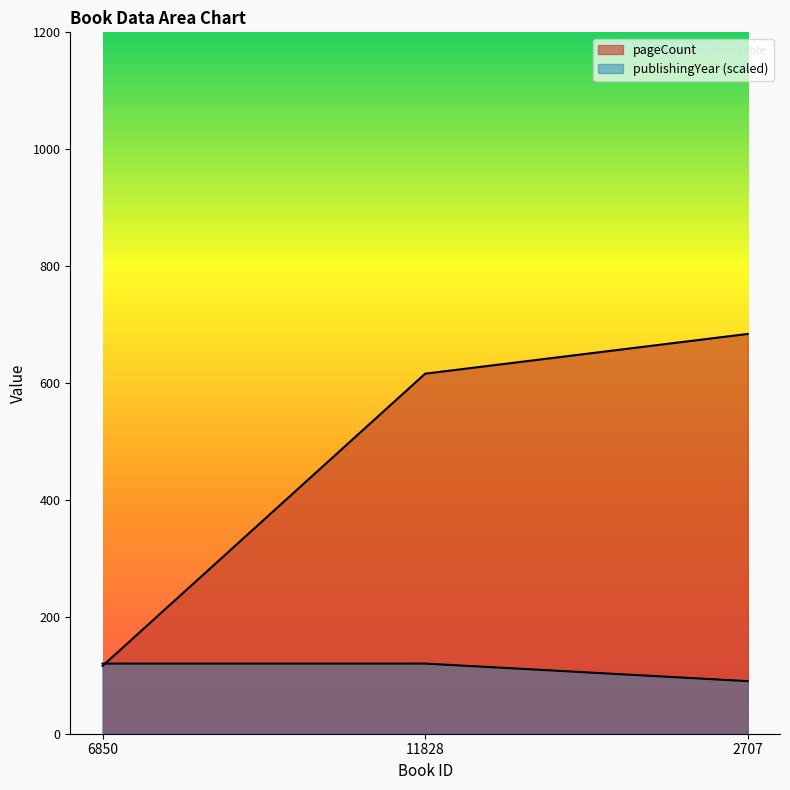

Is it true that pageCount equals 902 at 11828?

False